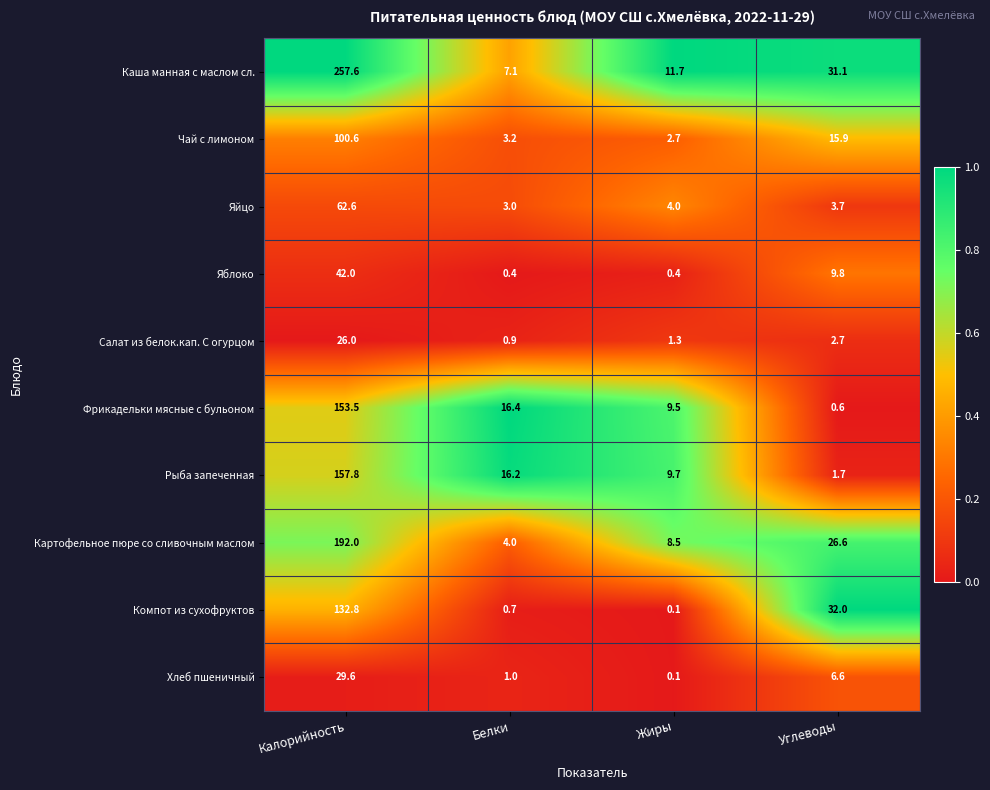

At which label does Чай с лимоном first exceed 15?

Калорийность